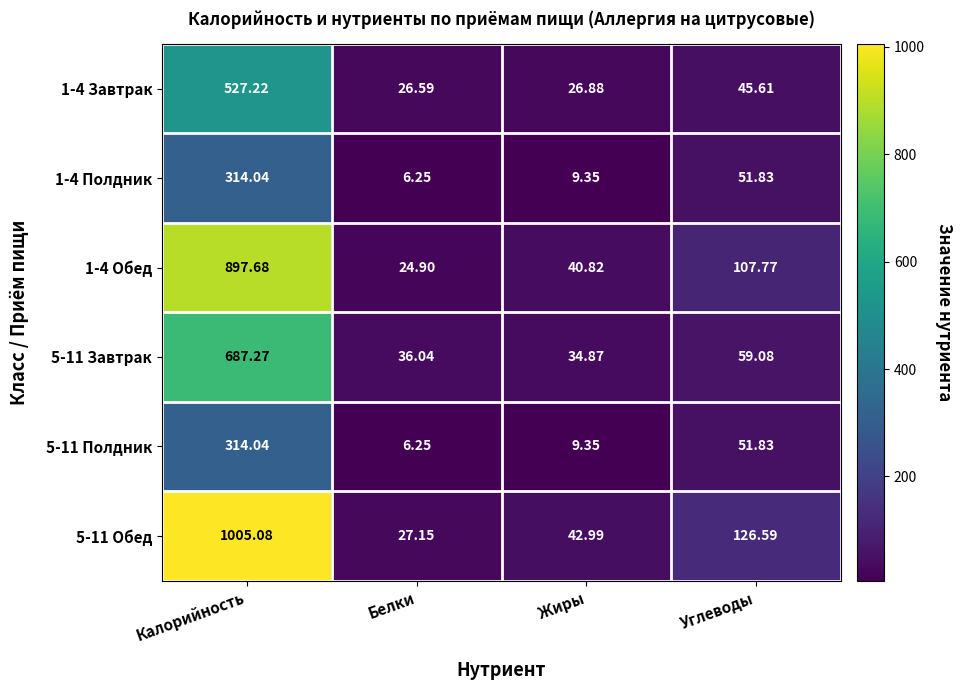

What is the total value across all series at Углеводы?

442.7